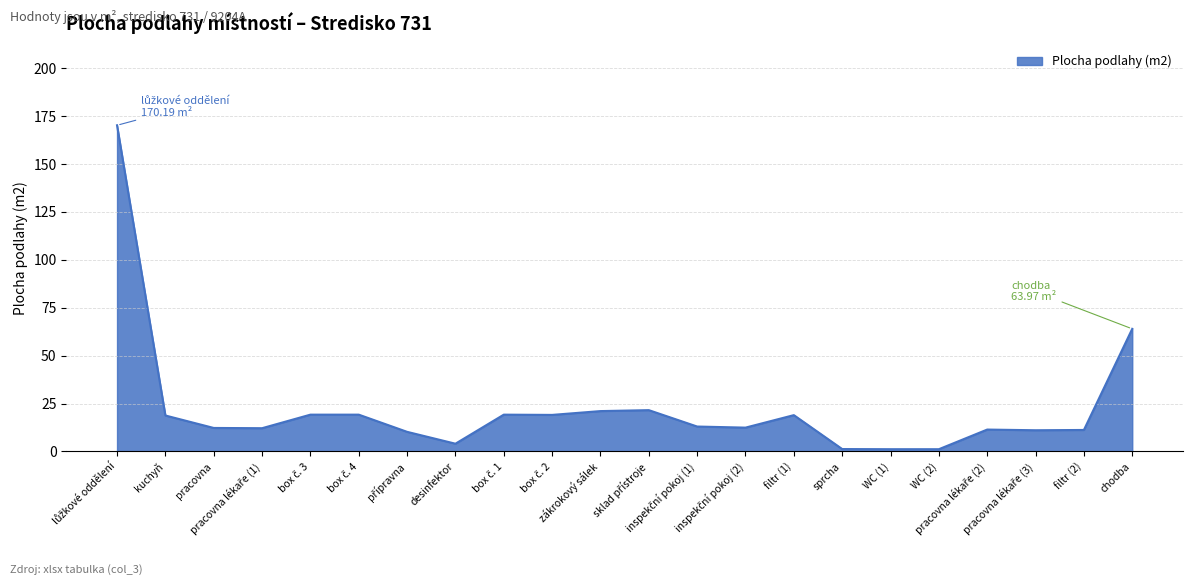

How many lines are shown in the chart?

1